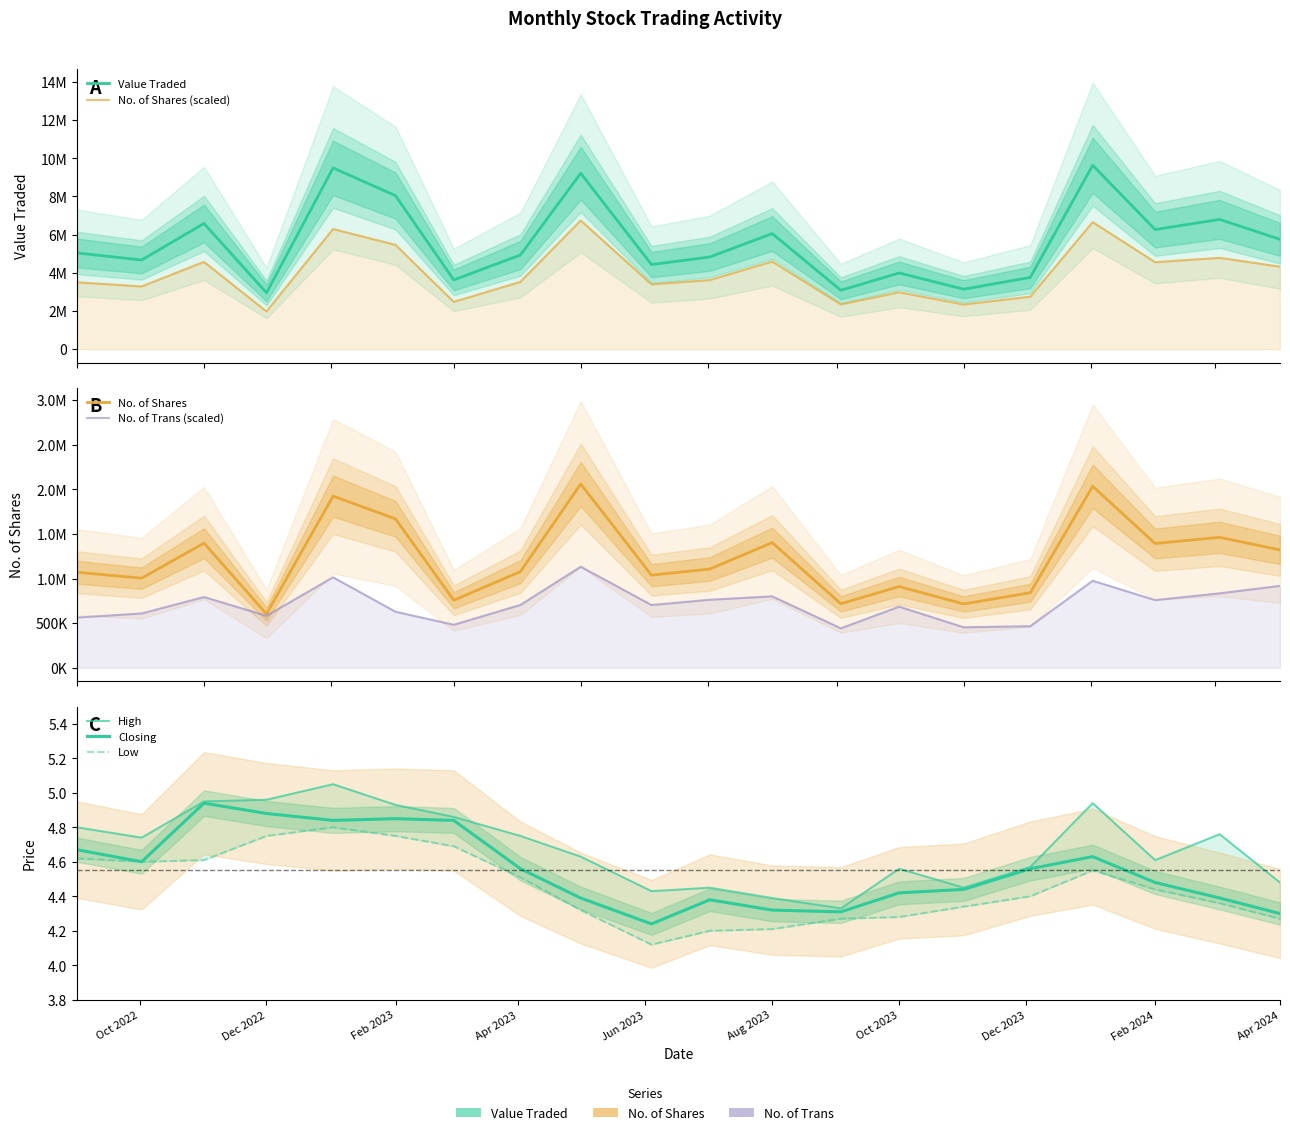

Does the chart display data point markers on the line(s)?

No